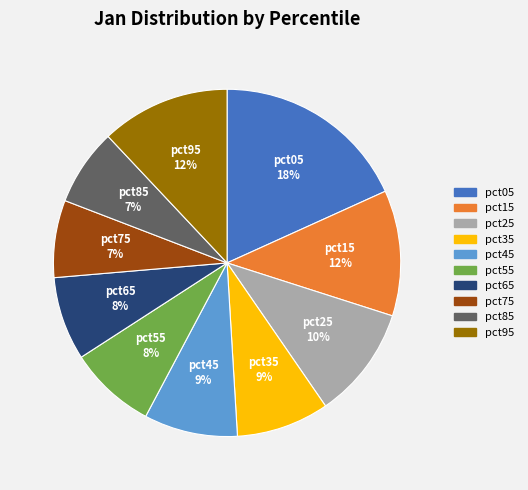

Does any single category account for the majority?

No